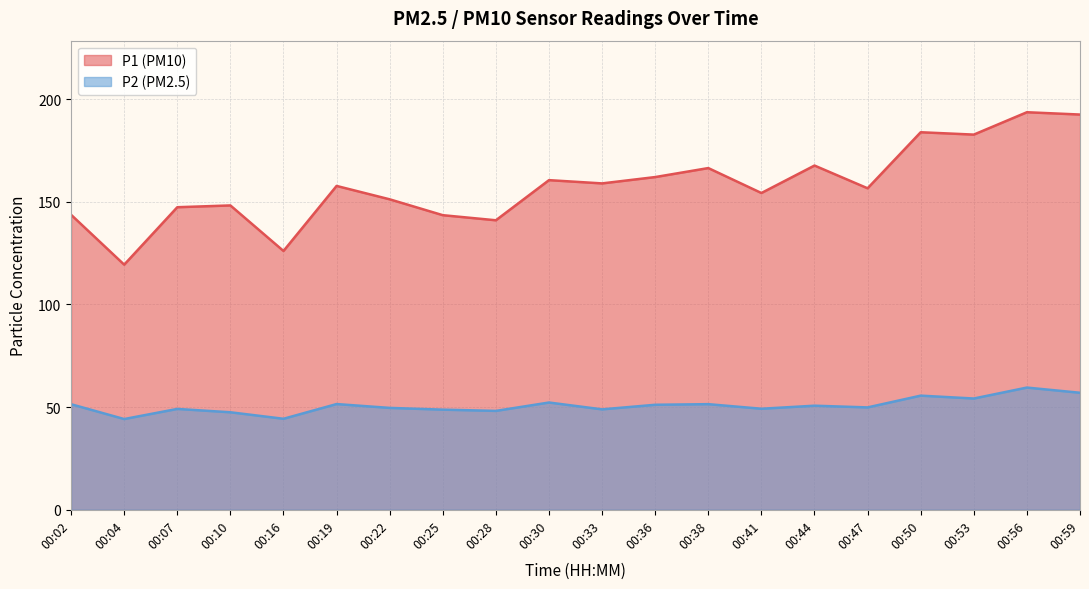

At which label does P1 first exceed 157?

00:19